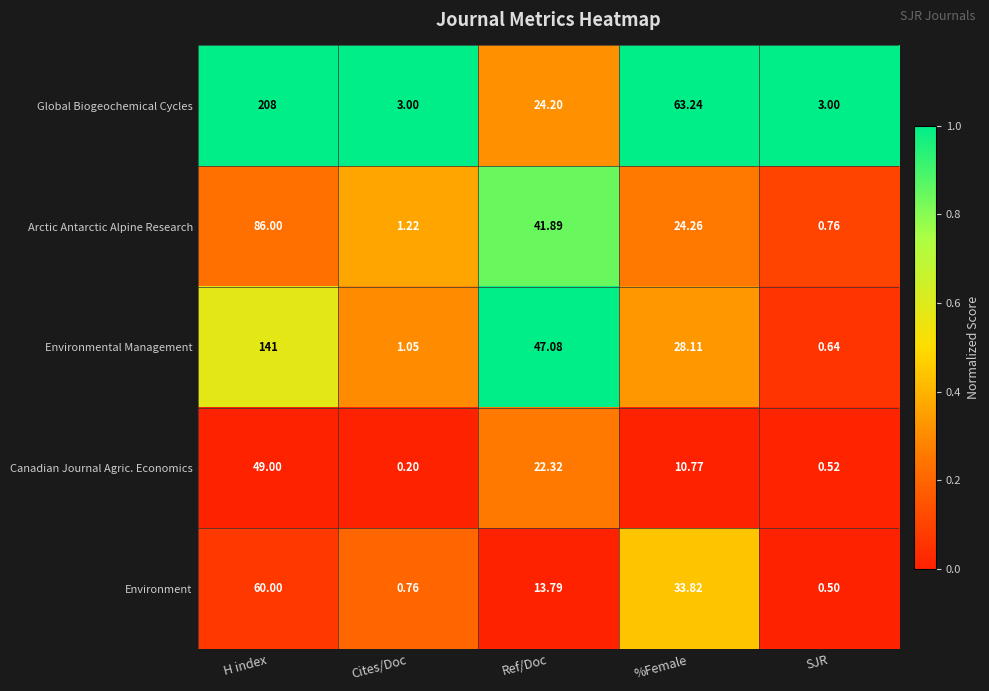

Count the number of categories in the chart.

5